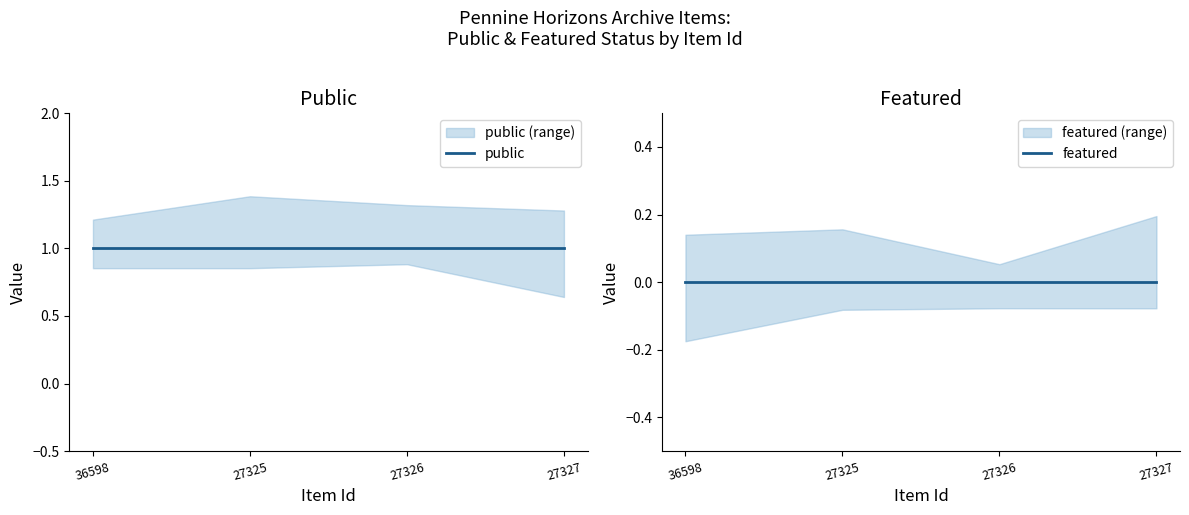

Rank the categories by featured value from lowest to highest.

36598, 27325, 27326, 27327